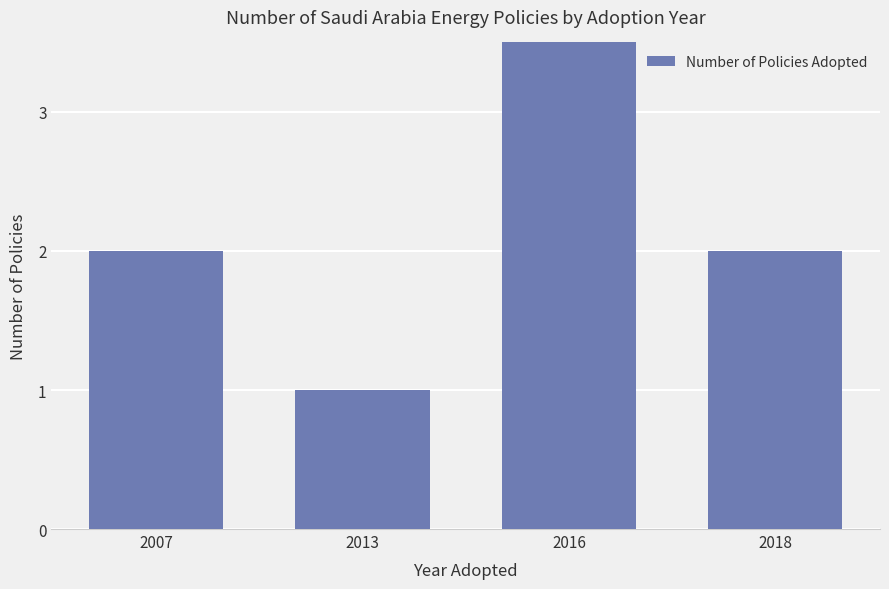

What is the sum of the values at 2016 and 2013?

5